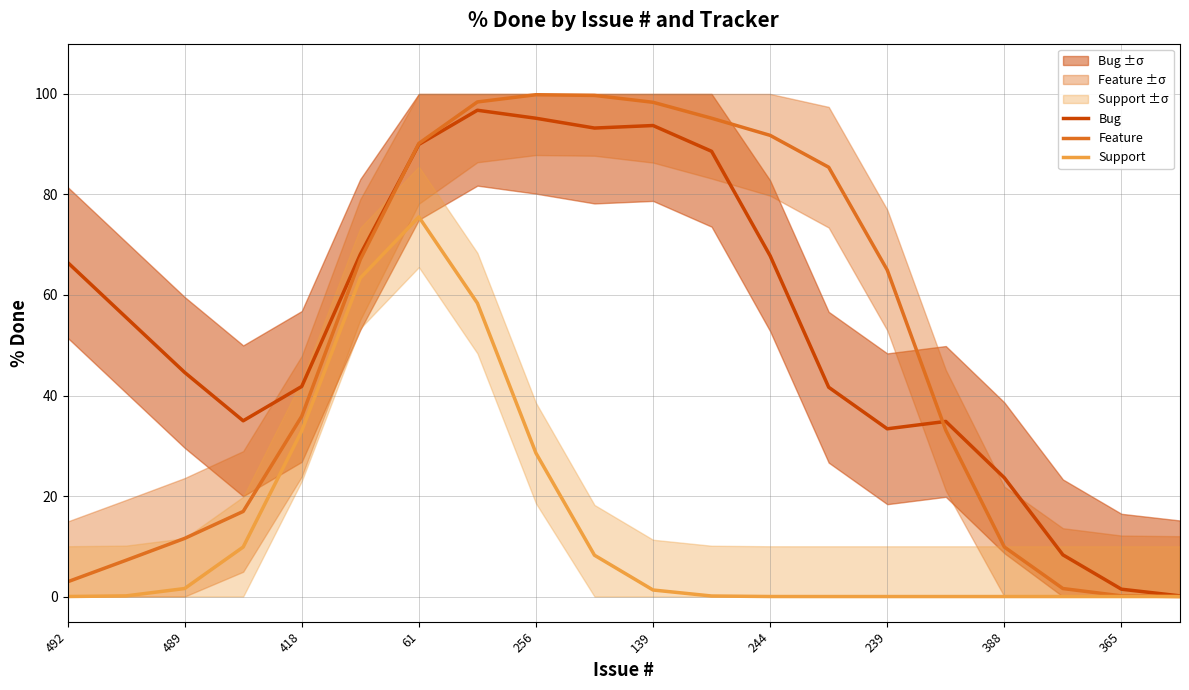

What is the difference between the maximum and minimum values in the Feature series?

99.8